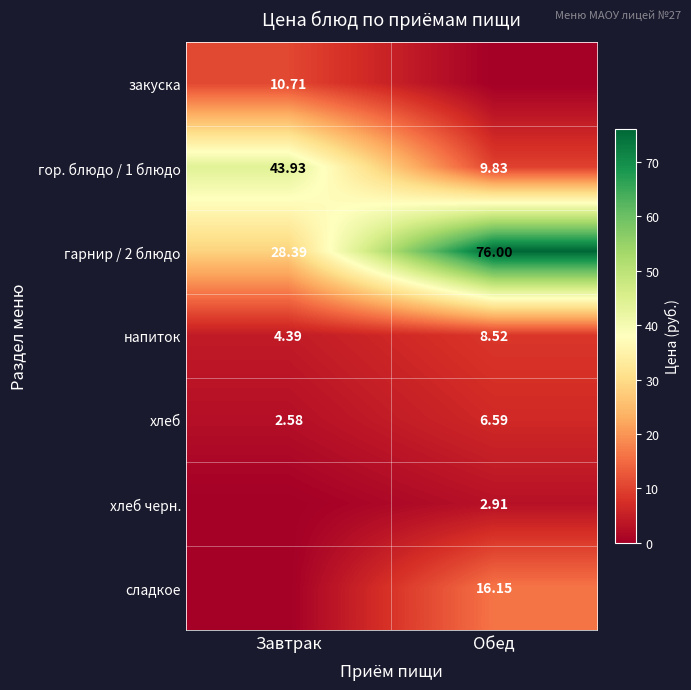

At how many categories does at least one series exceed 50?

1